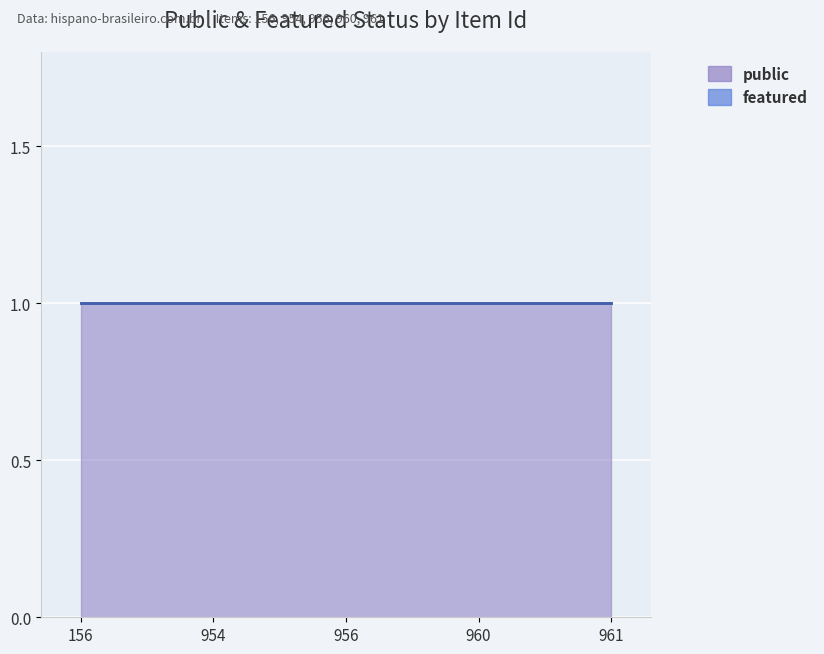

How many data points does each series have?

5